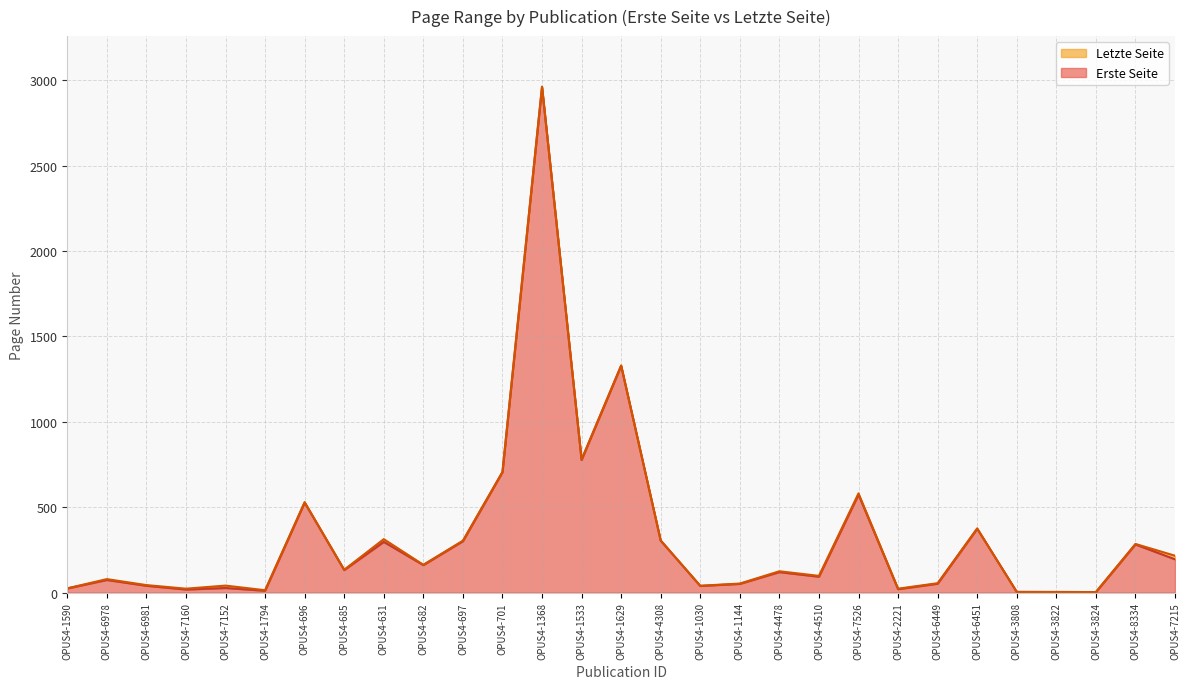

Does the chart have visible grid lines?

Yes